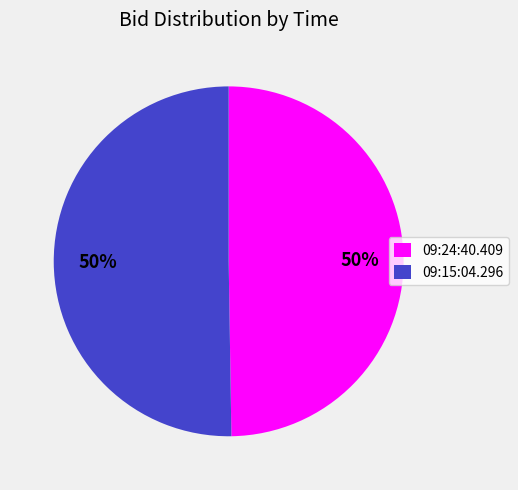

Is it true that 09:15:04.296 is 50% of the pie?

True